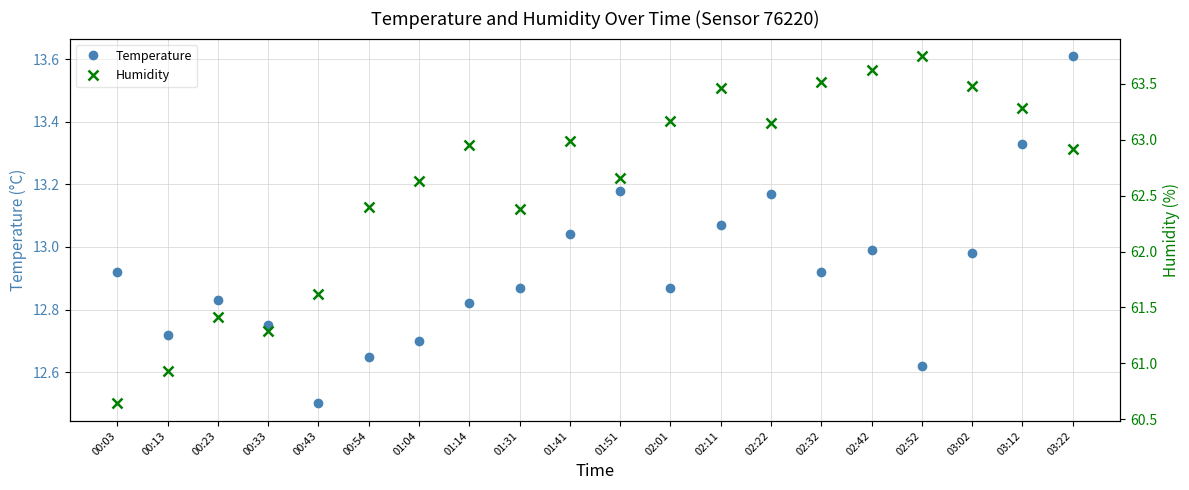

What is the label of the 9th point from the left?

01:31